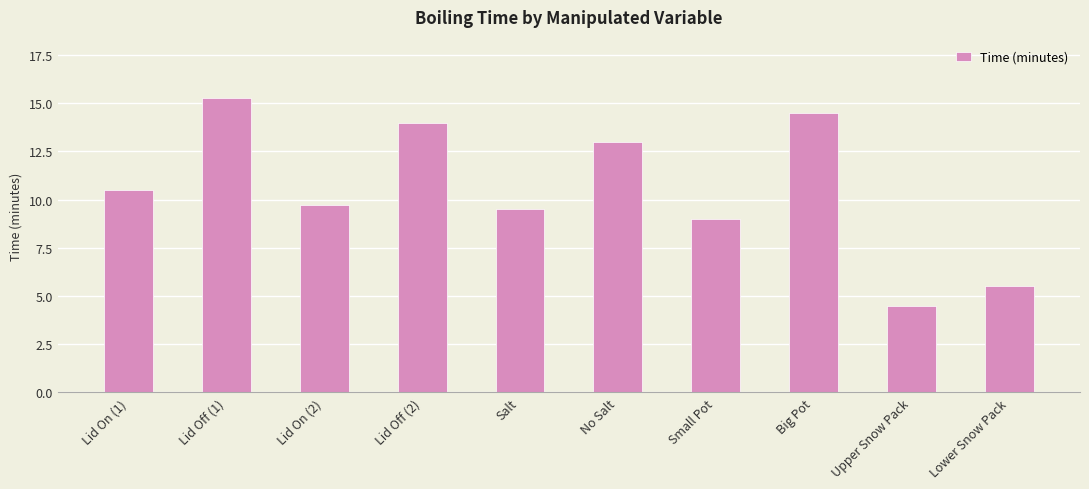

Which label corresponds to the largest value in the chart?

Lid Off (1)